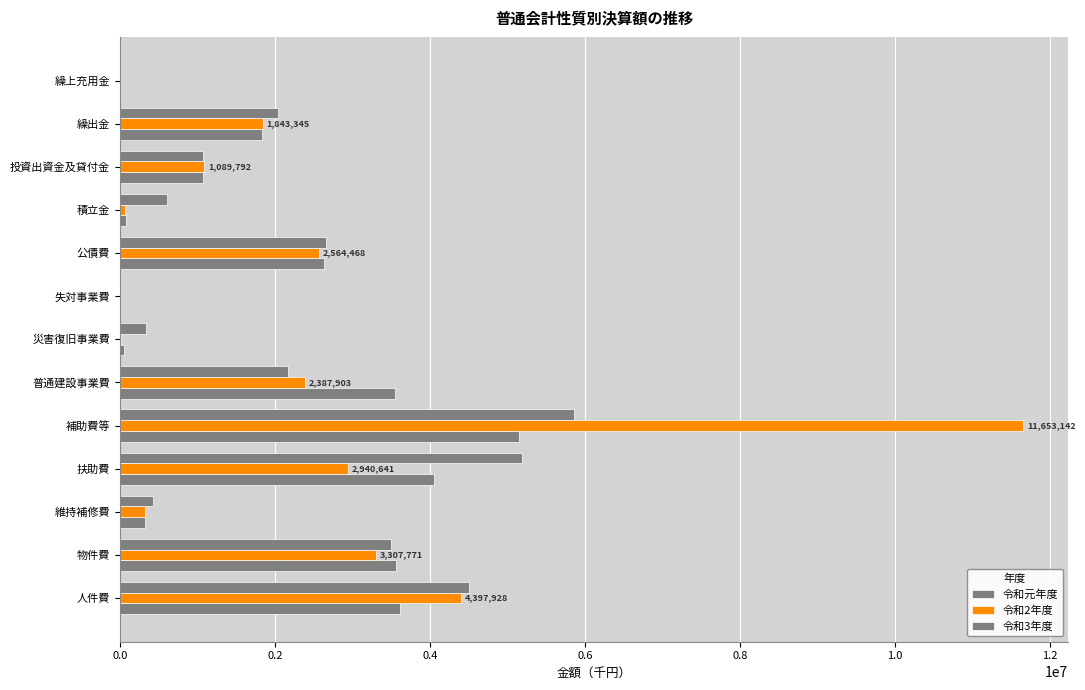

Count the number of categories in the chart.

13